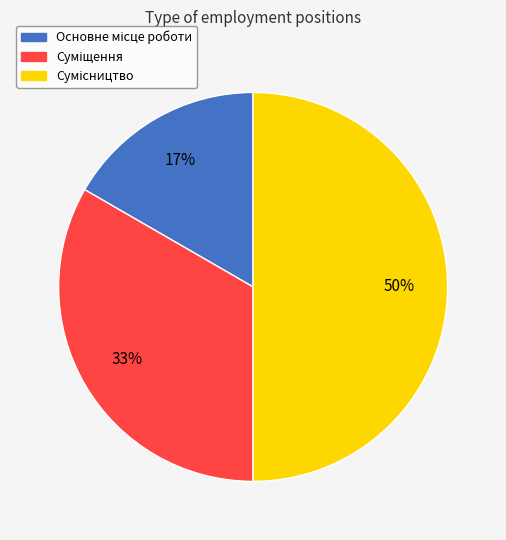

To the nearest percent, what is the average slice percentage?

33%